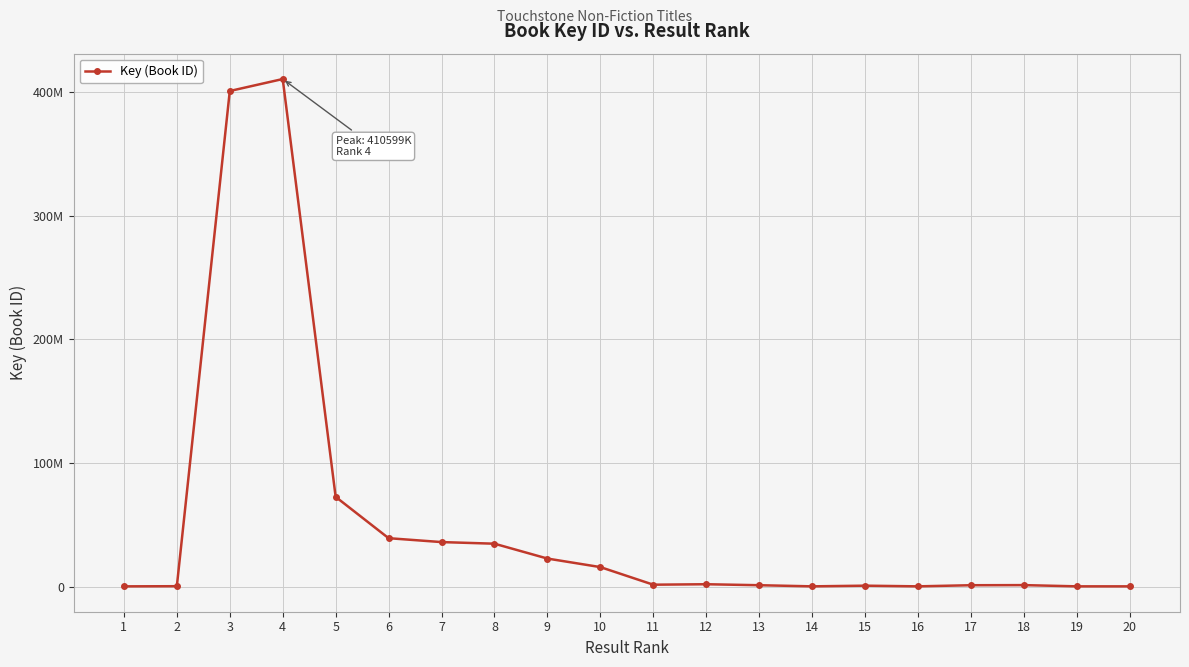

Is it true that the value at 17 is 1635073?

False